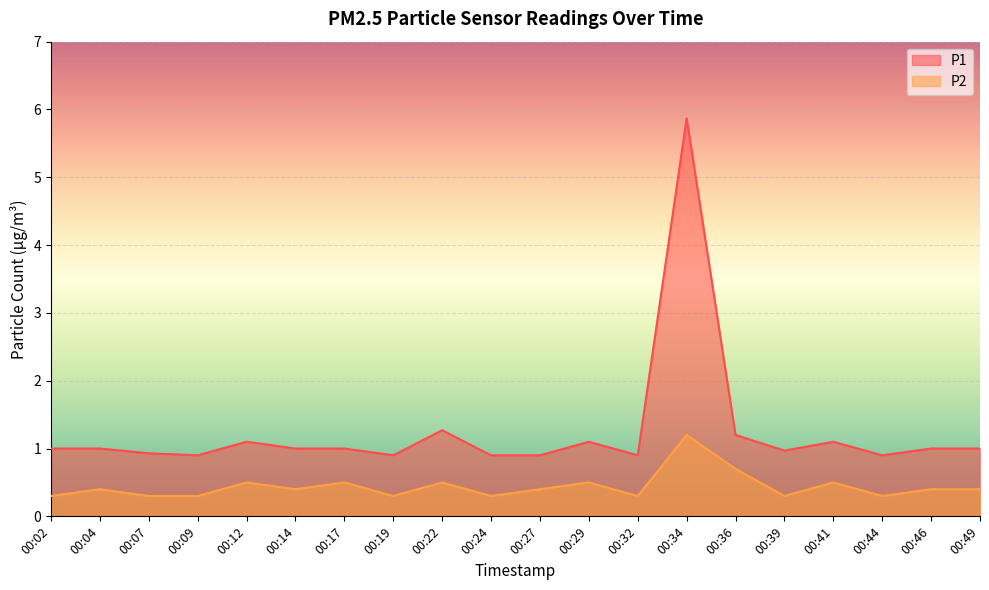

Which series has the largest total across all categories?

P1